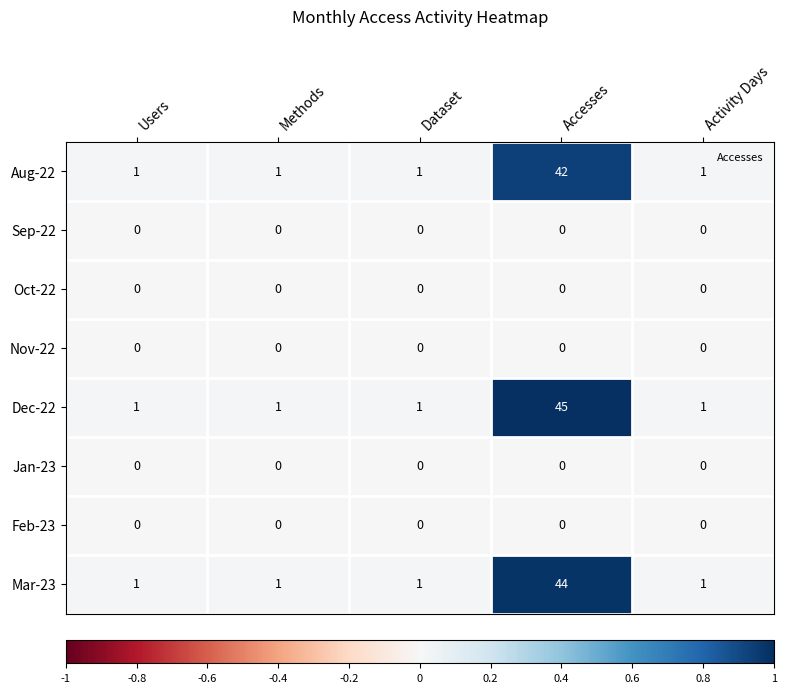

Which series has the widest spread of values?

Dec-22